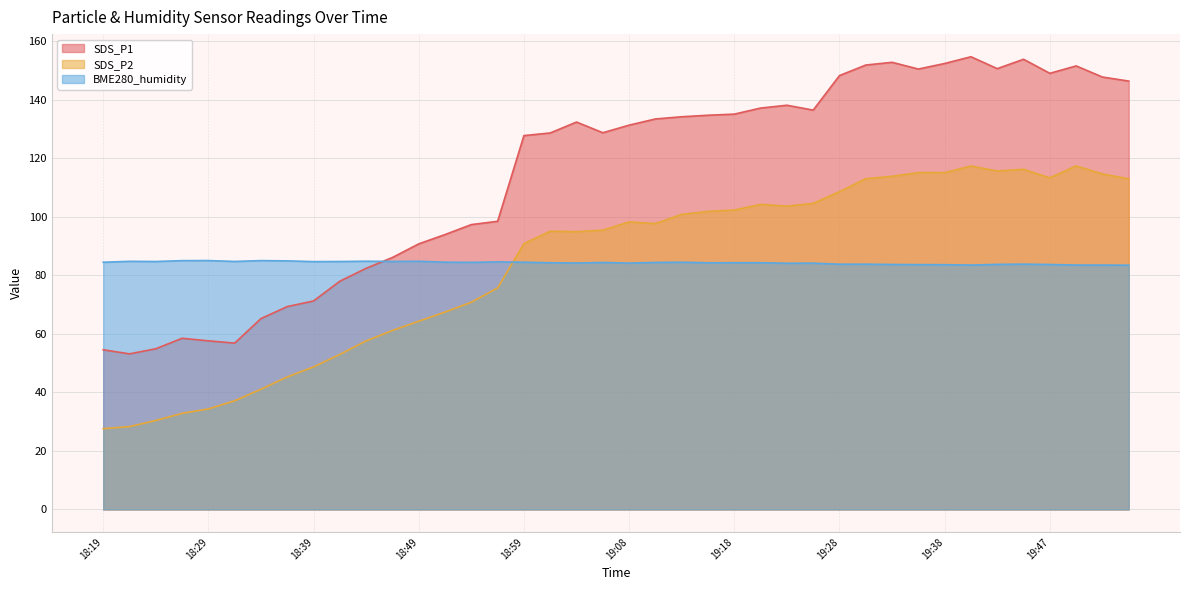

Between 19:21 and 19:45, which is larger?

19:45